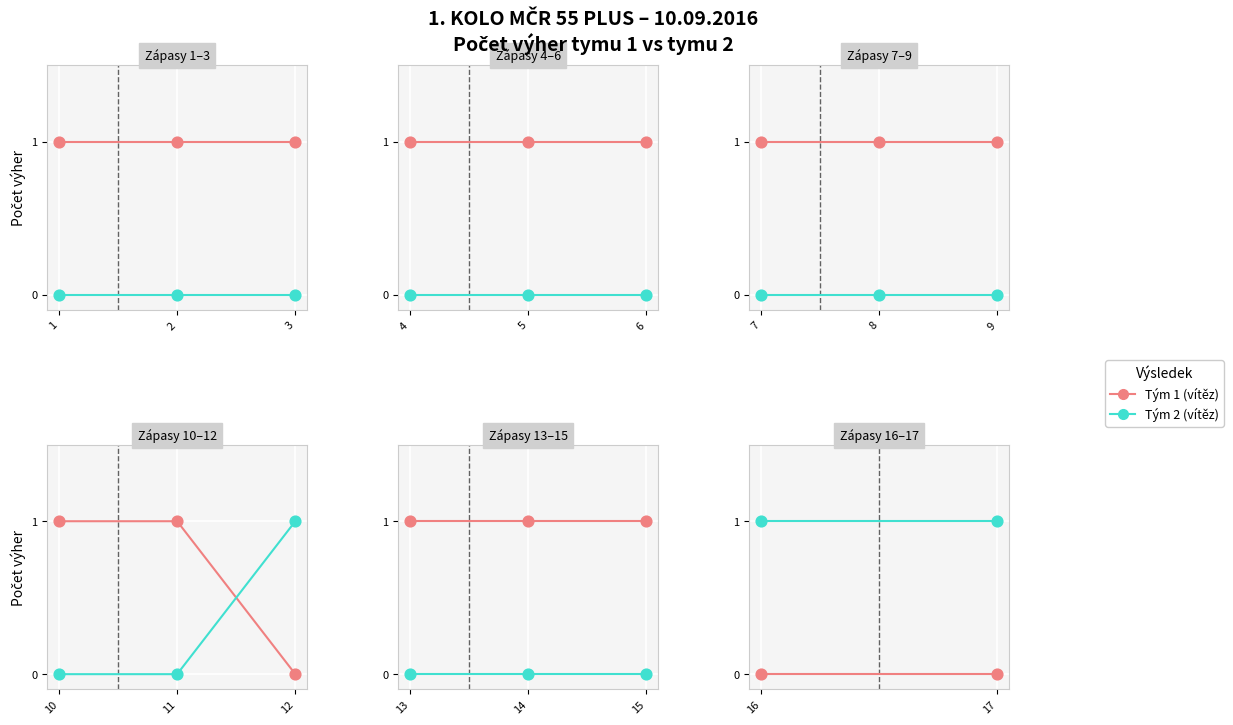

What is the total value across all series at 16?

1